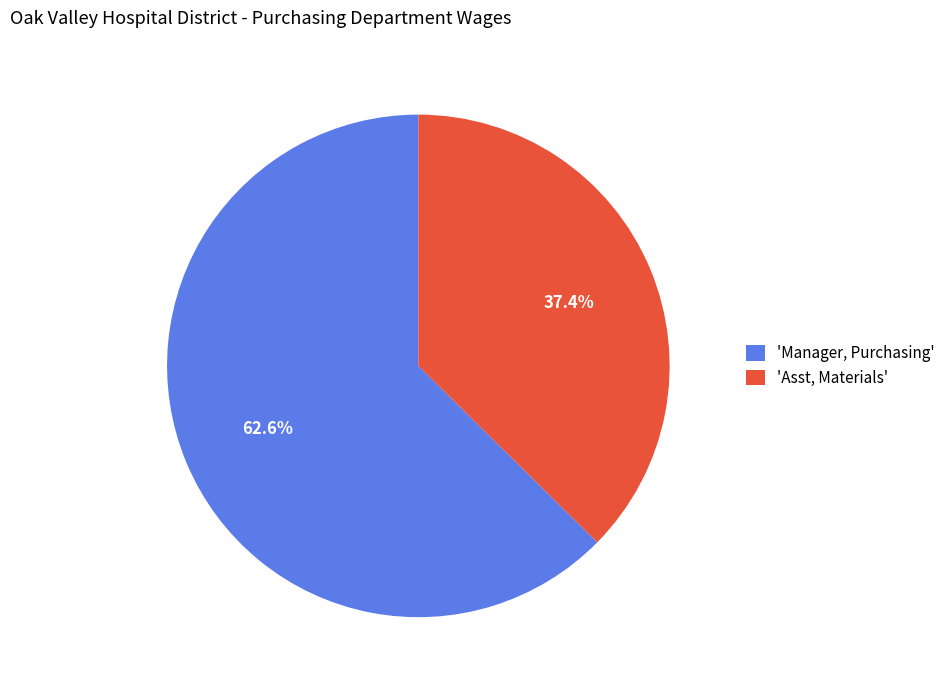

Is there any slice that represents more than half of the pie?

Yes